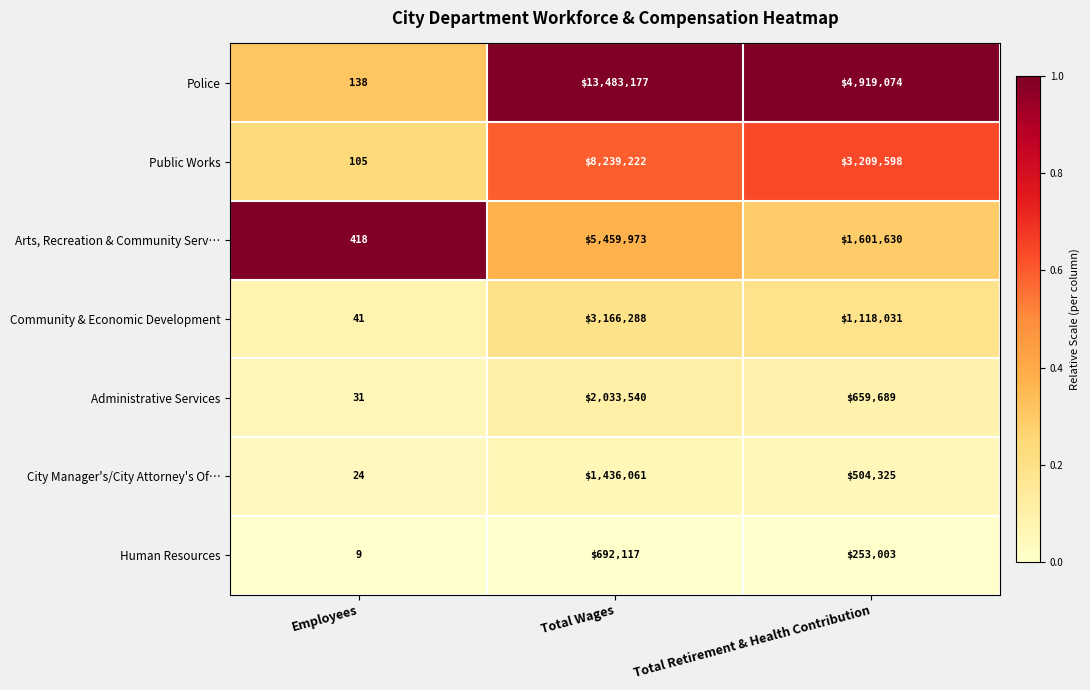

What is the total value across all series at Total Retirement & Health Contribution?

12265350